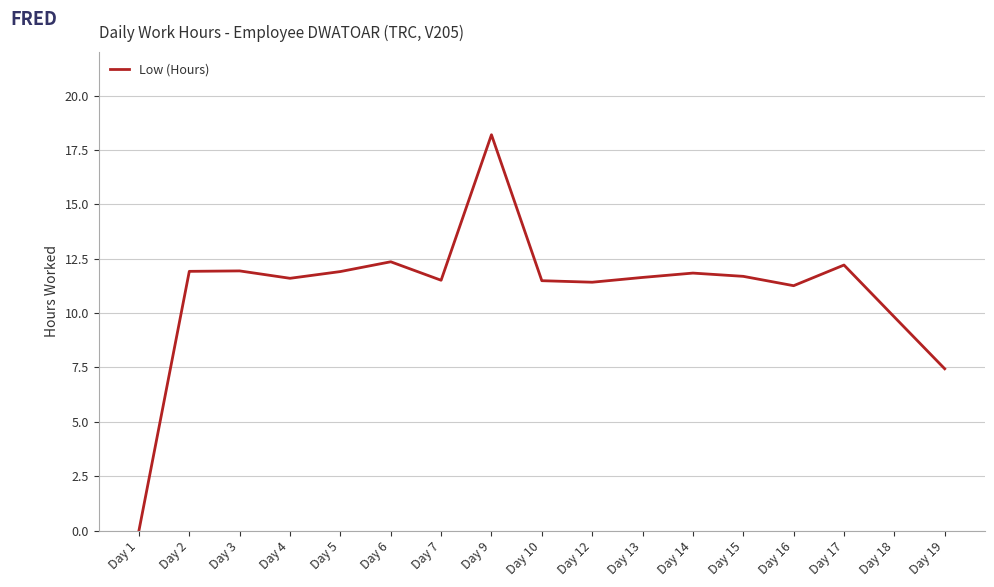

Is this an area chart (filled region under the line)?

No